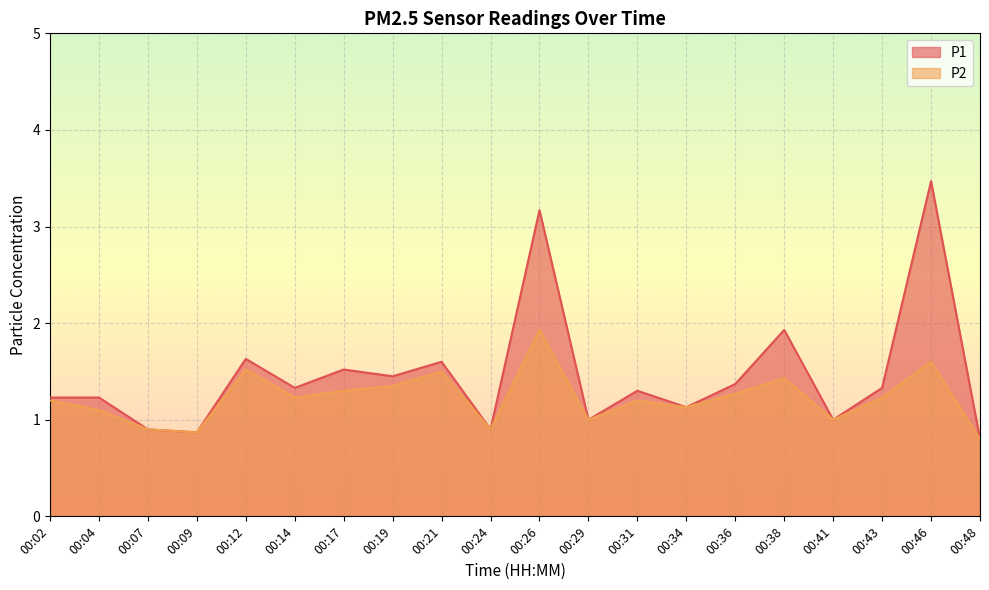

What is the value of the P1 point at the 11th from the left?

3.2